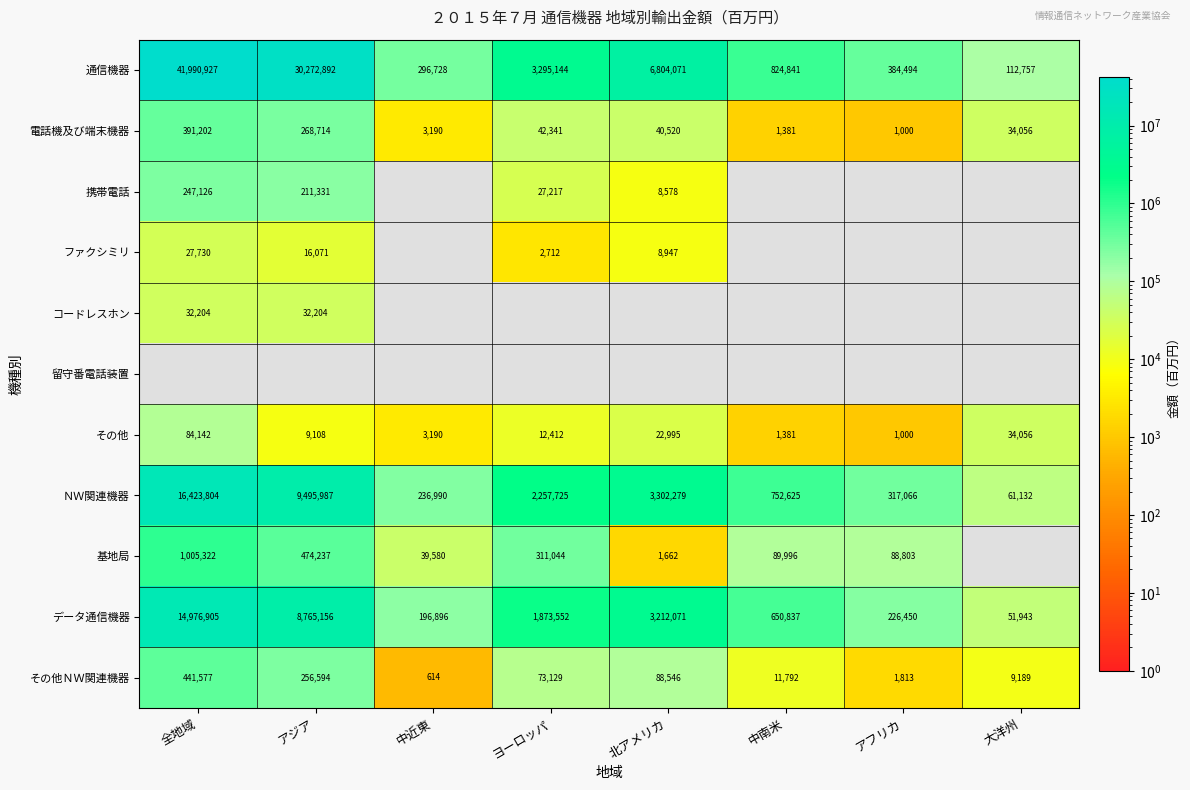

How many data points in その他 are less than 12412?

4